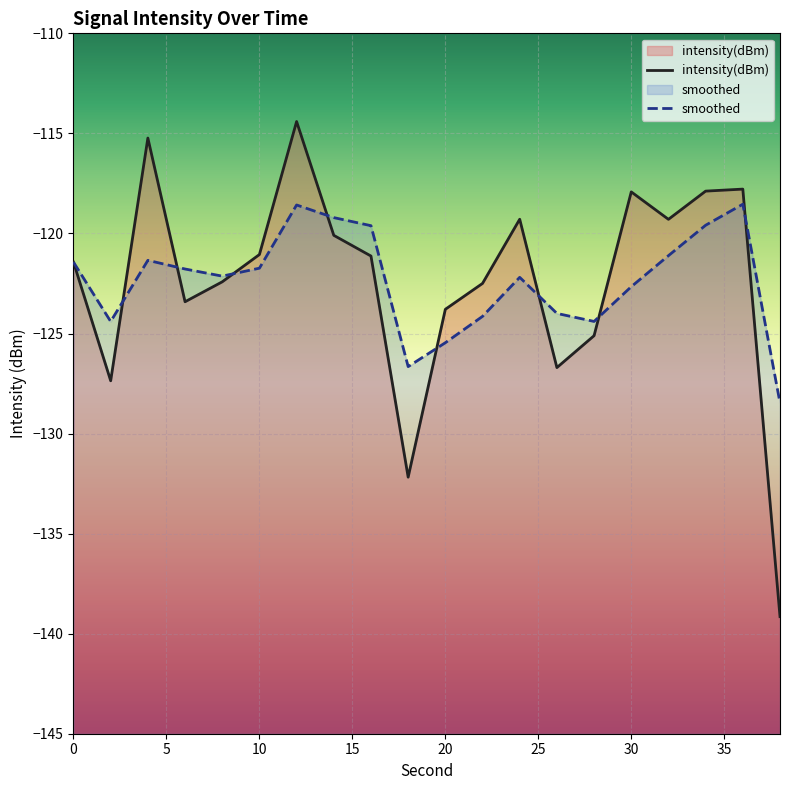

What is the minimum value for intensity(dBm)?

-139.1